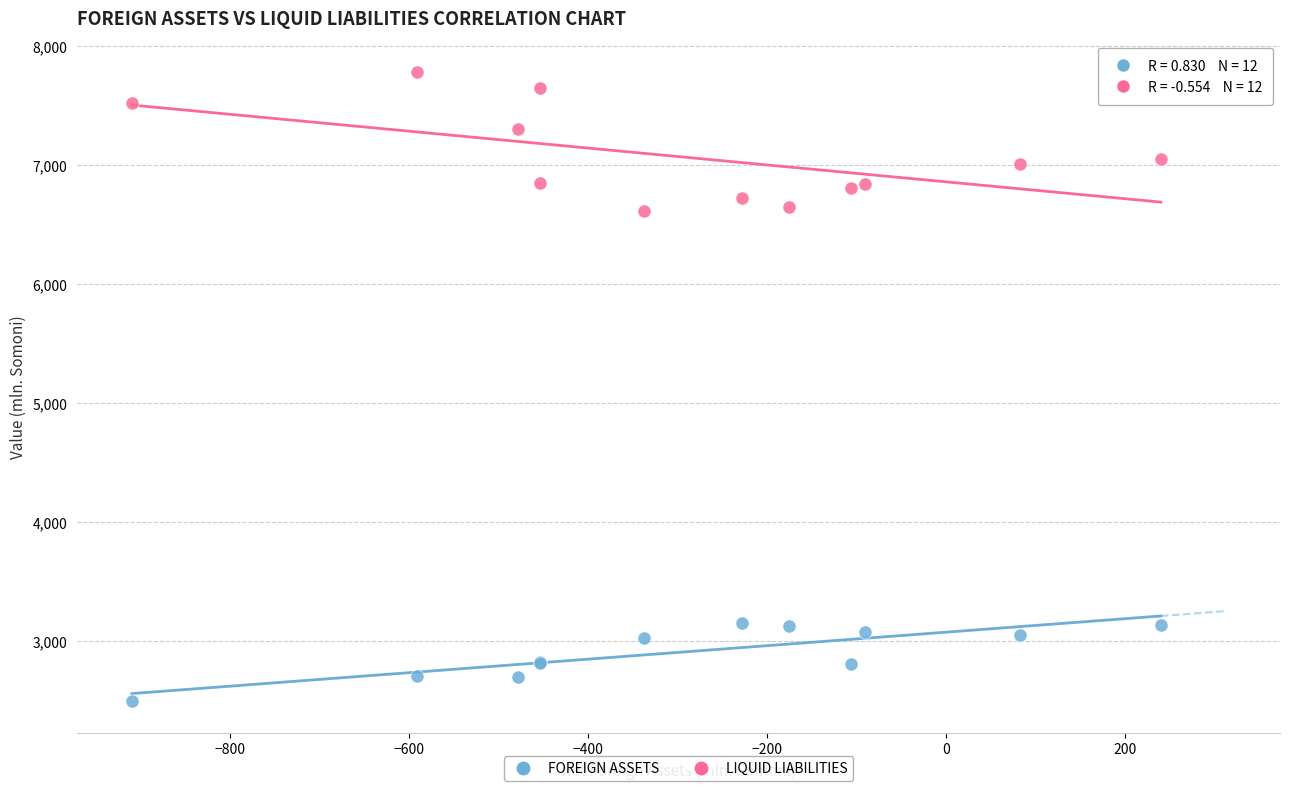

Which series contains the highest Y value?

LIQUID LIABILITIES